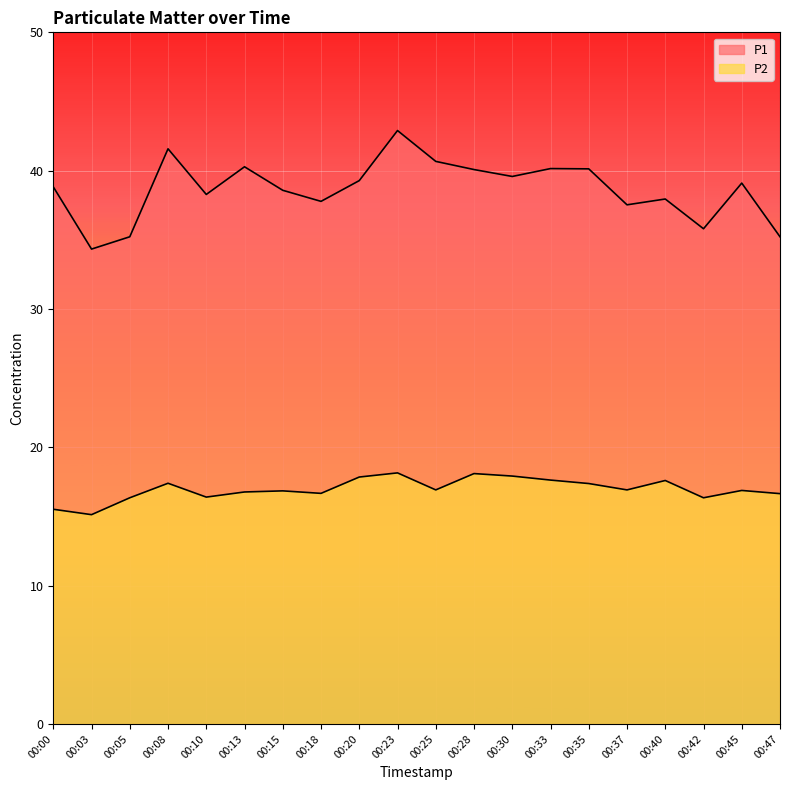

True or false: P1 and P2 intersect in this chart.

False